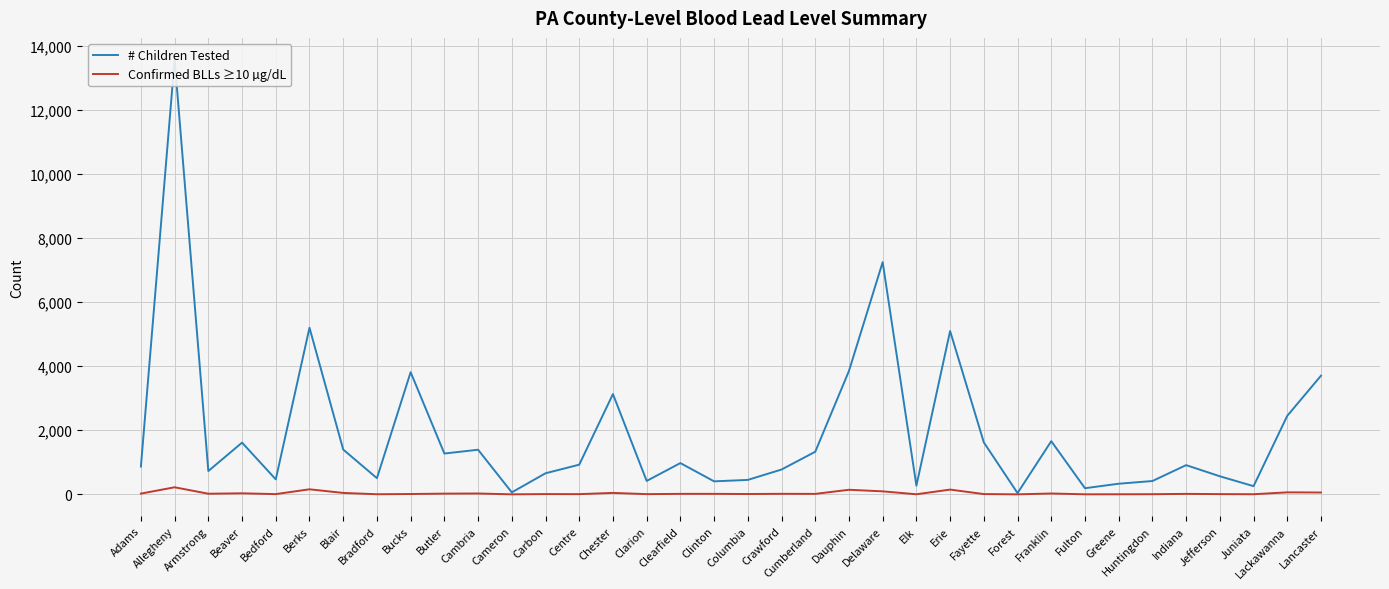

Which has a higher value, Crawford or Erie?

Erie